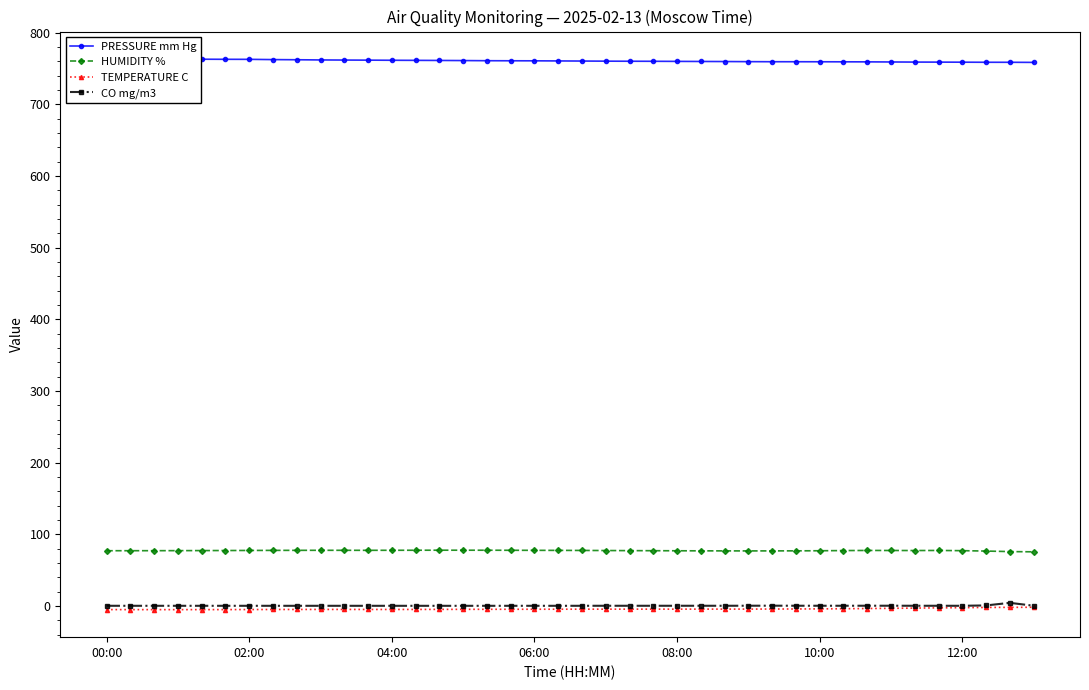

What is the highest value of the HUMIDITY % series?

77.9